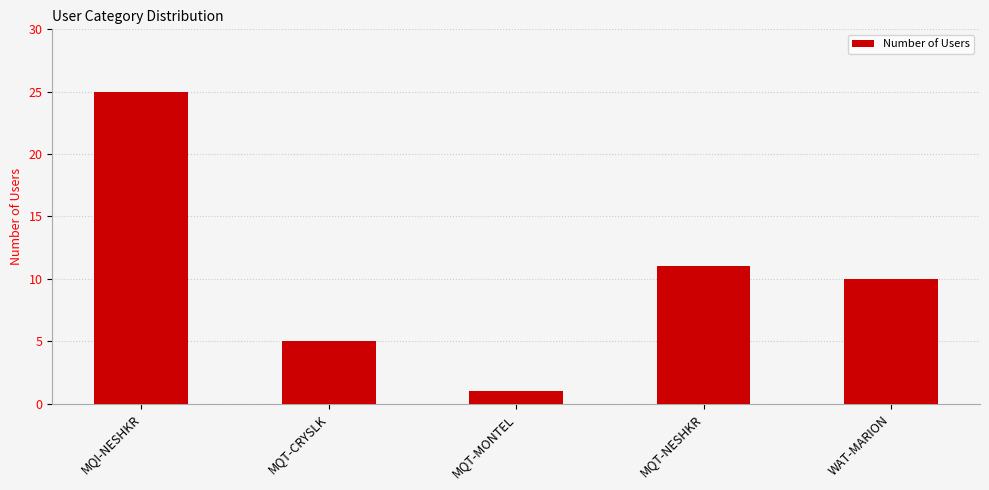

Reading left to right, what are all the values shown in this chart?

MQI-NESHKR=25	MQT-CRYSLK=5	MQT-MONTEL=1	MQT-NESHKR=11	WAT-MARION=10